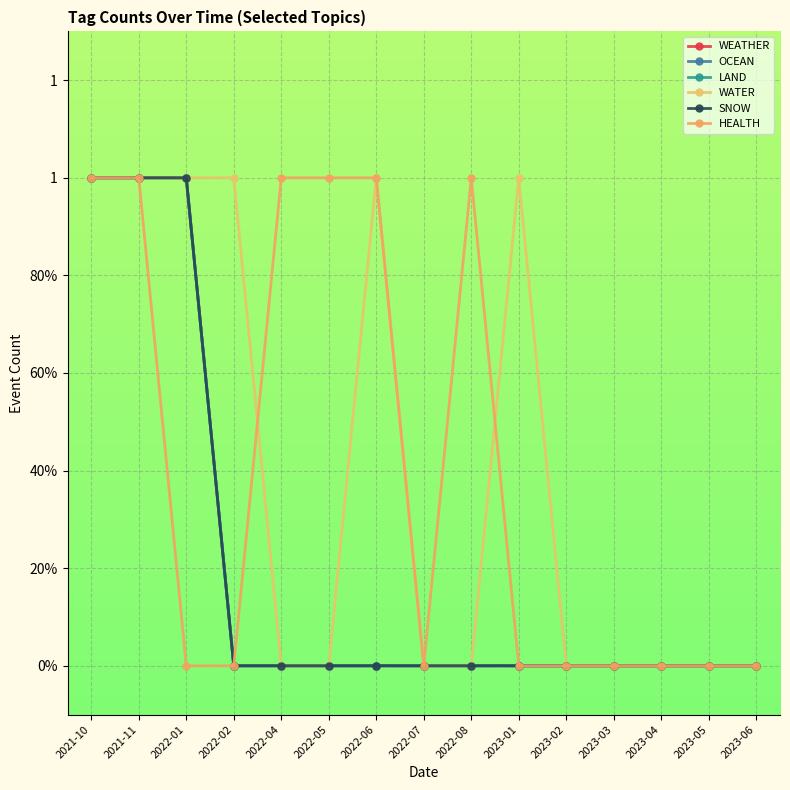

Which series has the widest spread of values?

WEATHER